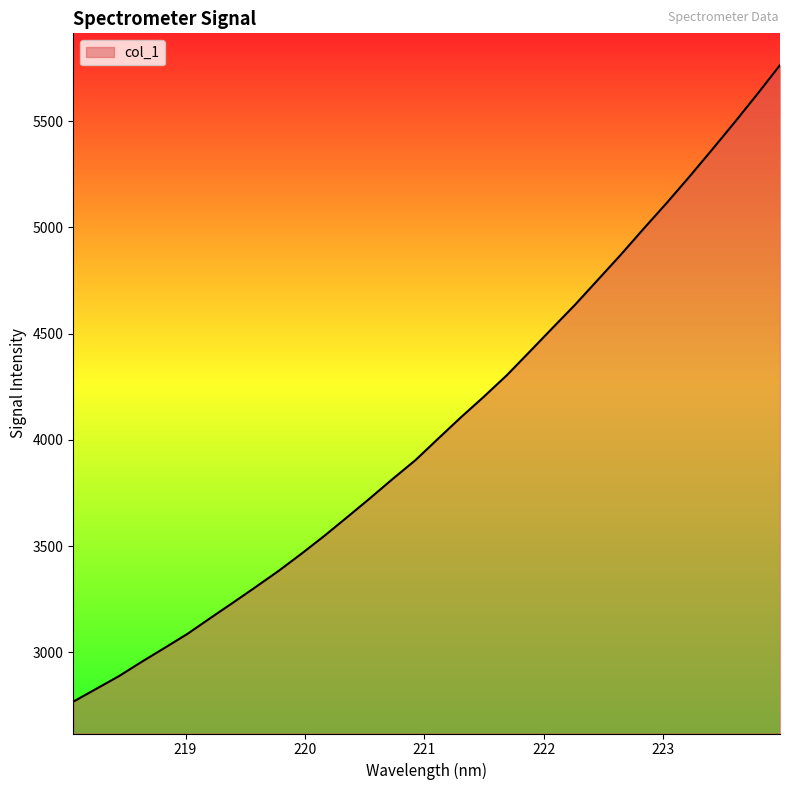

What is the greatest value displayed?

5762.7